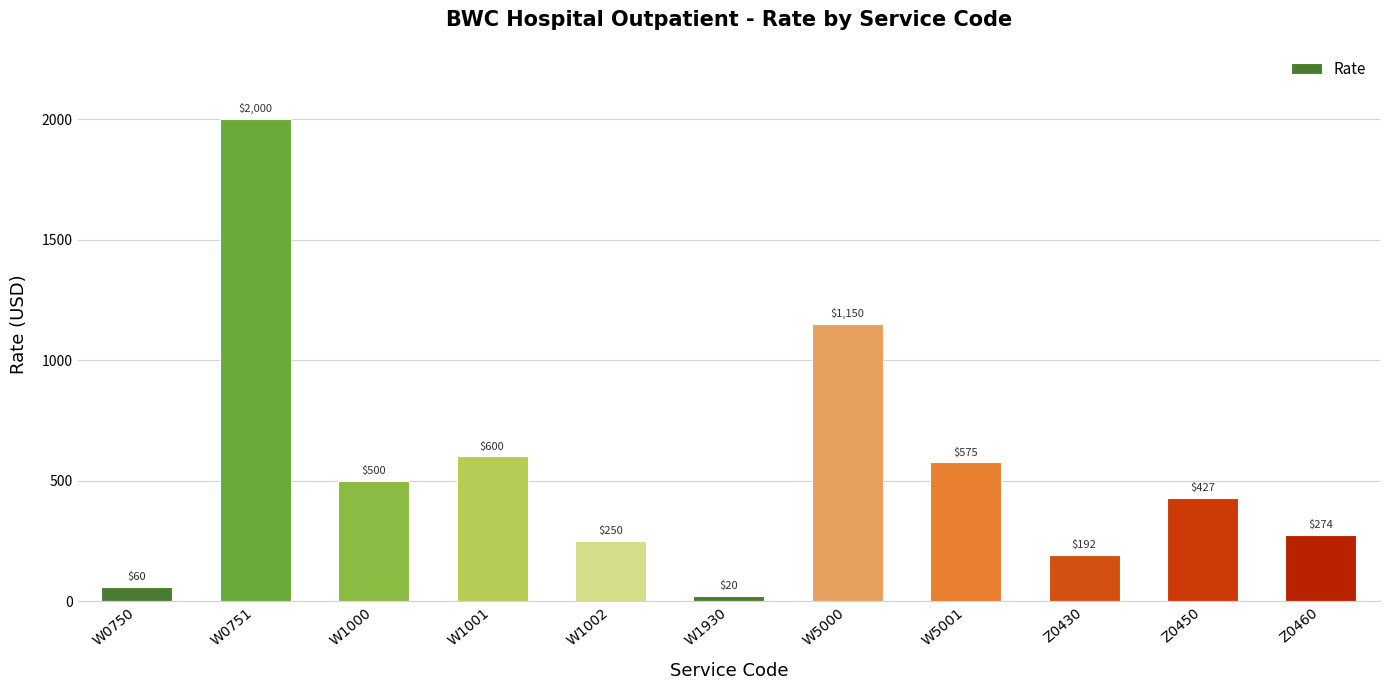

Rank the categories by value from lowest to highest.

W1930, W0750, Z0430, W1002, Z0460, Z0450, W1000, W5001, W1001, W5000, W0751